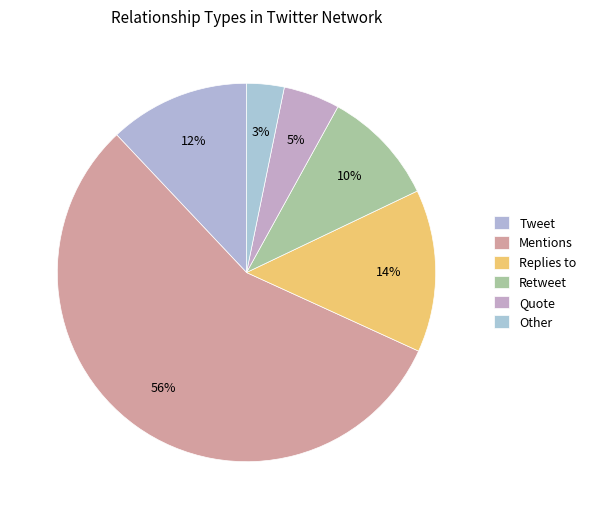

How many slices are in this pie chart?

6